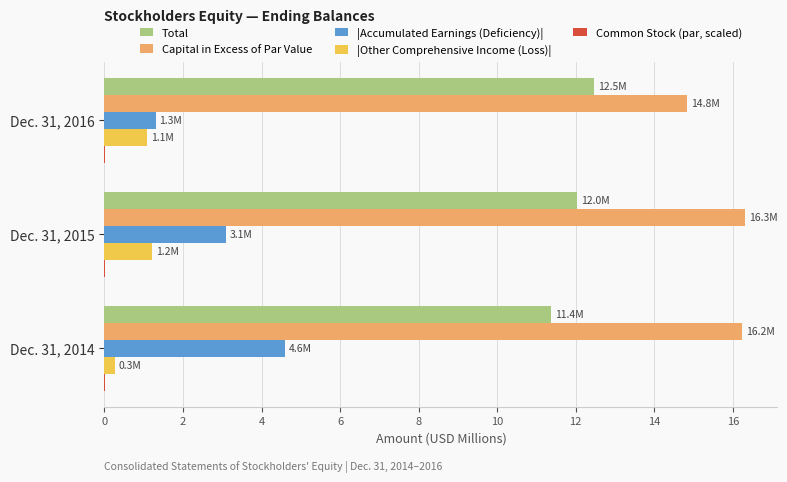

What is the sum of all Capital in Excess of Par Value values?

47.4